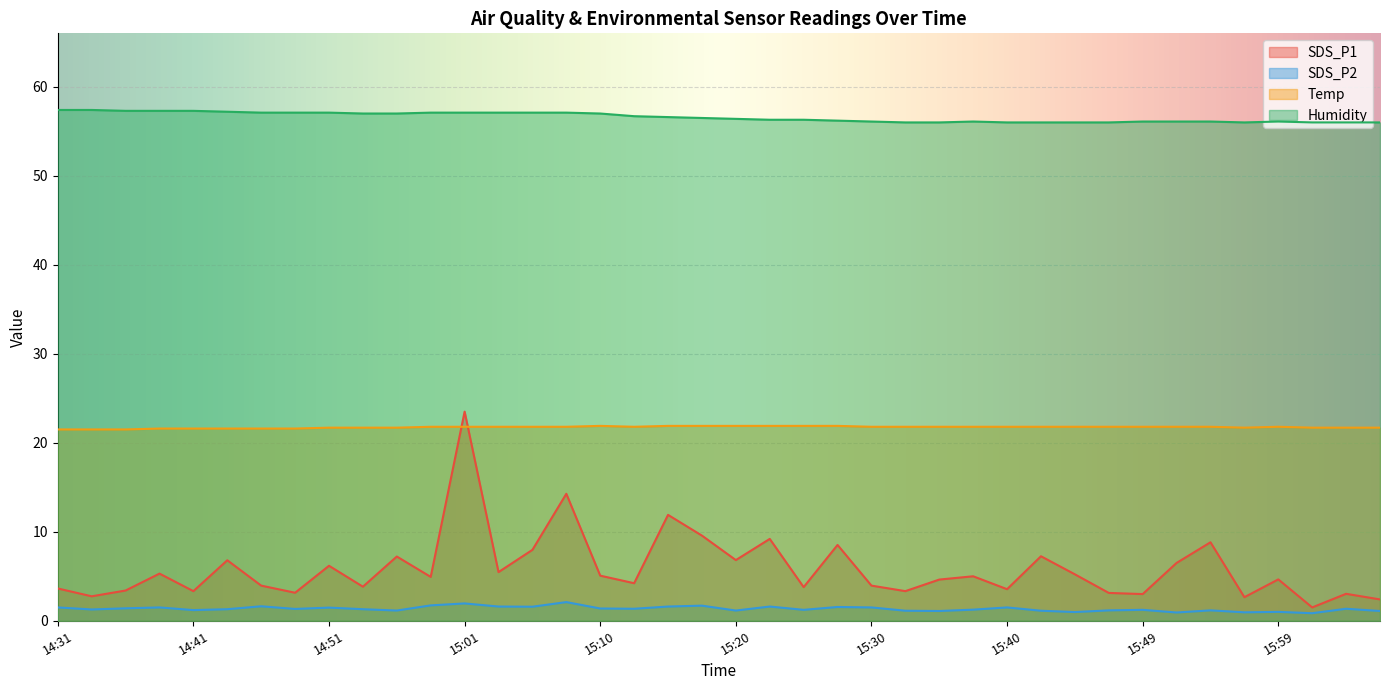

Which label corresponds to the largest value in the chart?

14:31